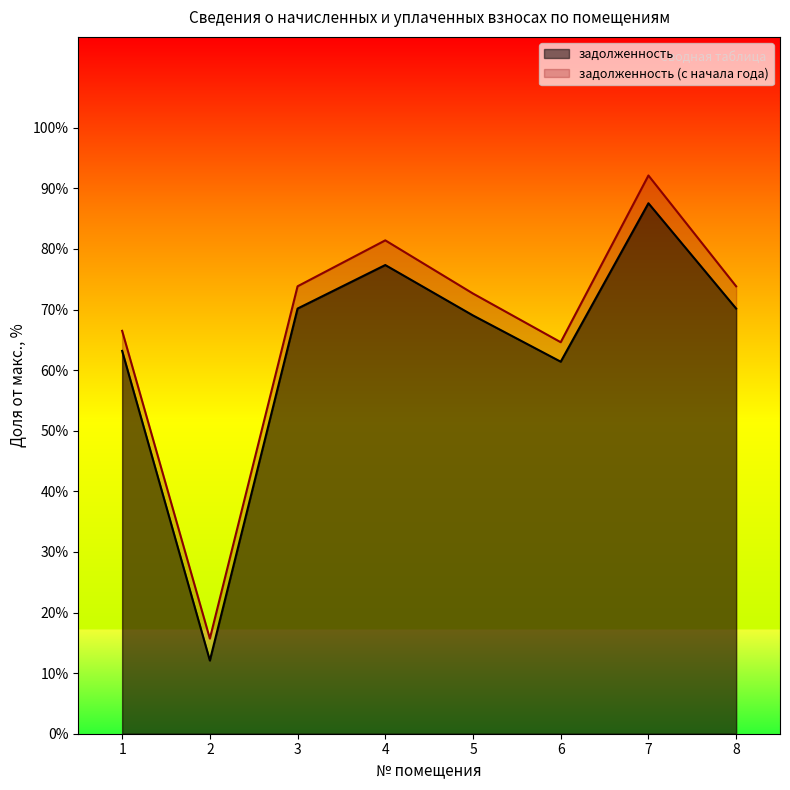

What are all the series names shown in the legend?

задолженность, задолженность (с начала года)